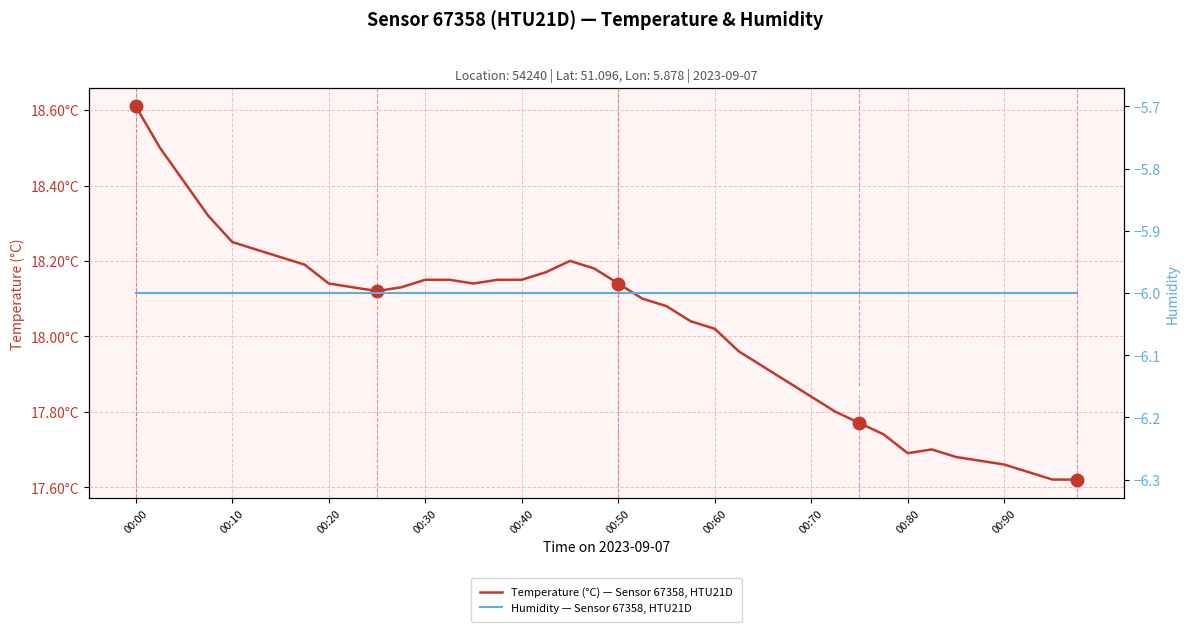

At how many categories does at least one series exceed 7?

40